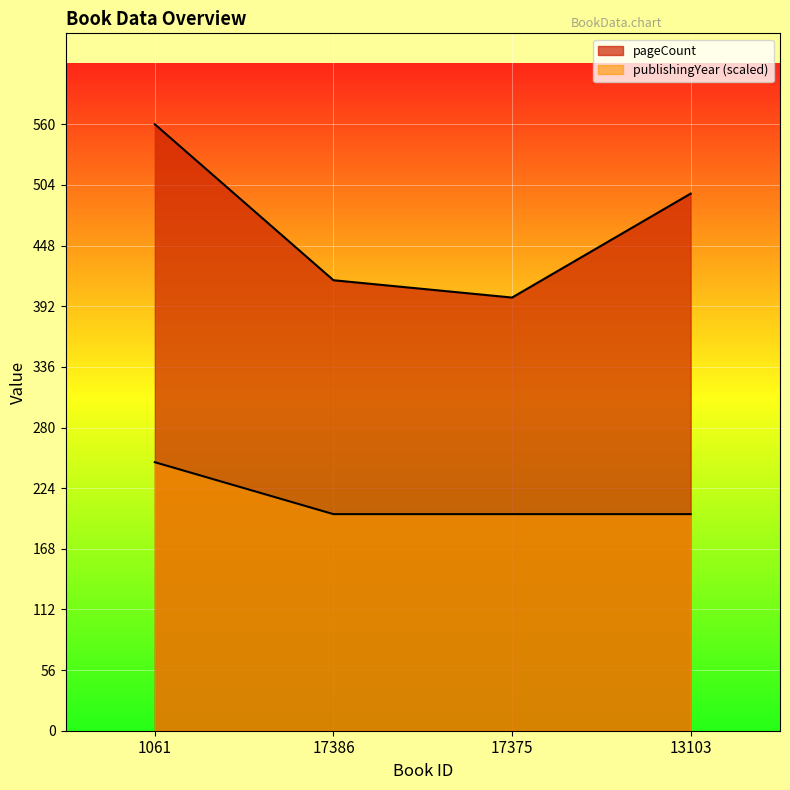

Rank the categories by publishingYear value from lowest to highest.

17386, 17375, 13103, 1061